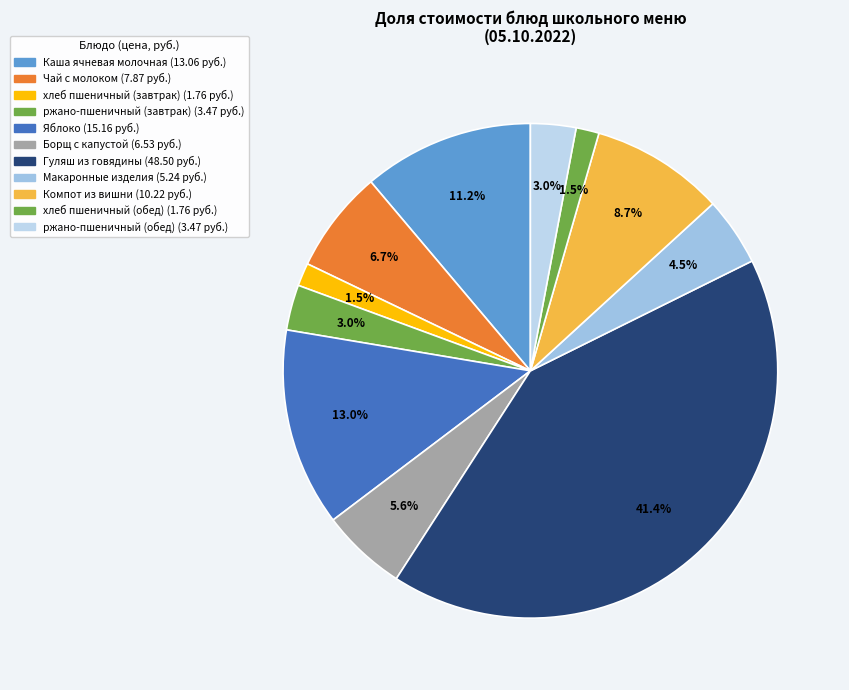

To the nearest percent, what portion does хлеб пшеничный (обед) represent?

2%